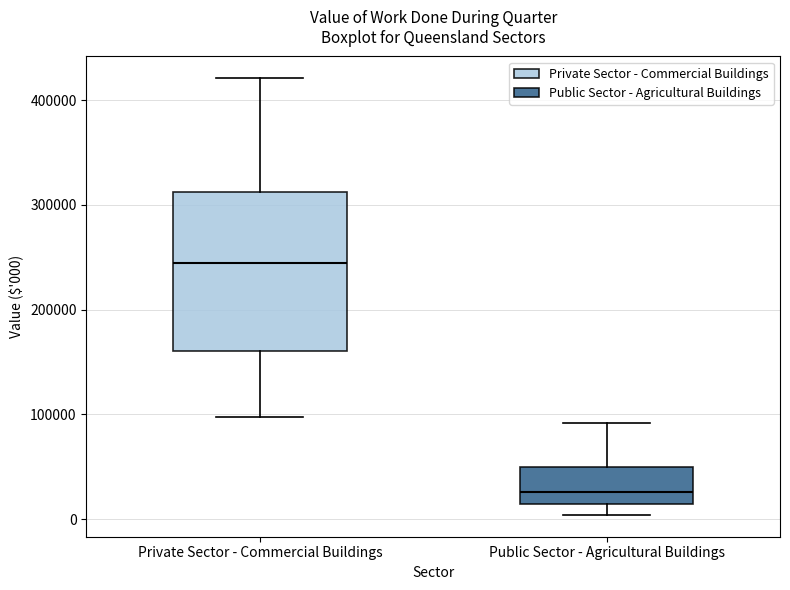

Which box's median line is the lowest?

Public Sector - Agricultural Buildings